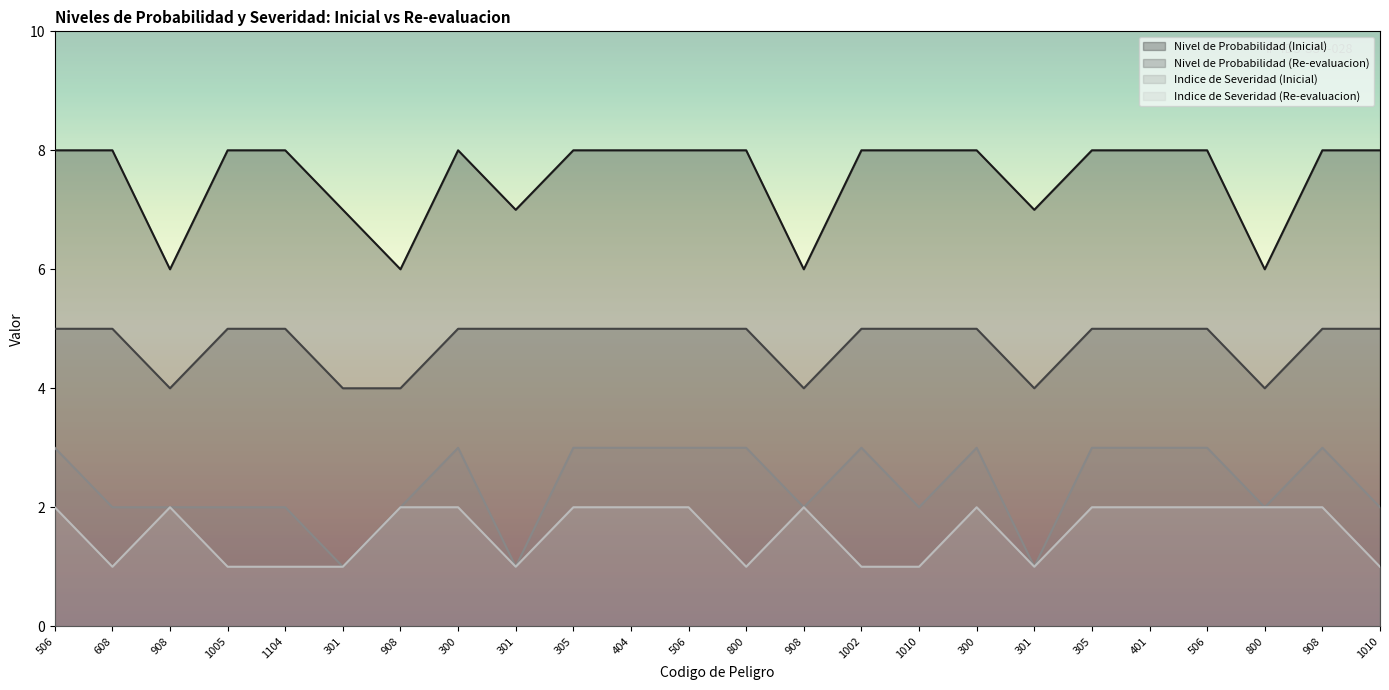

Which series has the largest total across all categories?

Nivel de Probabilidad (Inicial)